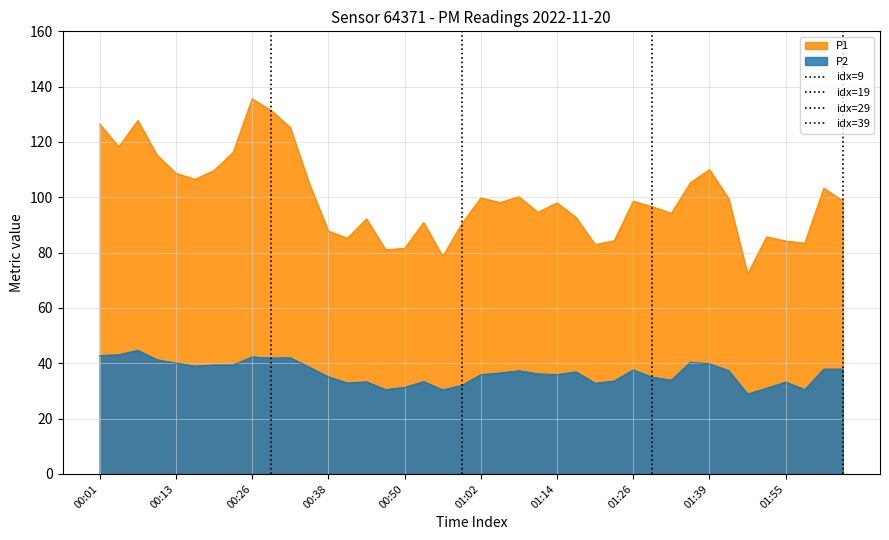

What is the difference between the maximum and minimum values in the P2 series?

15.8